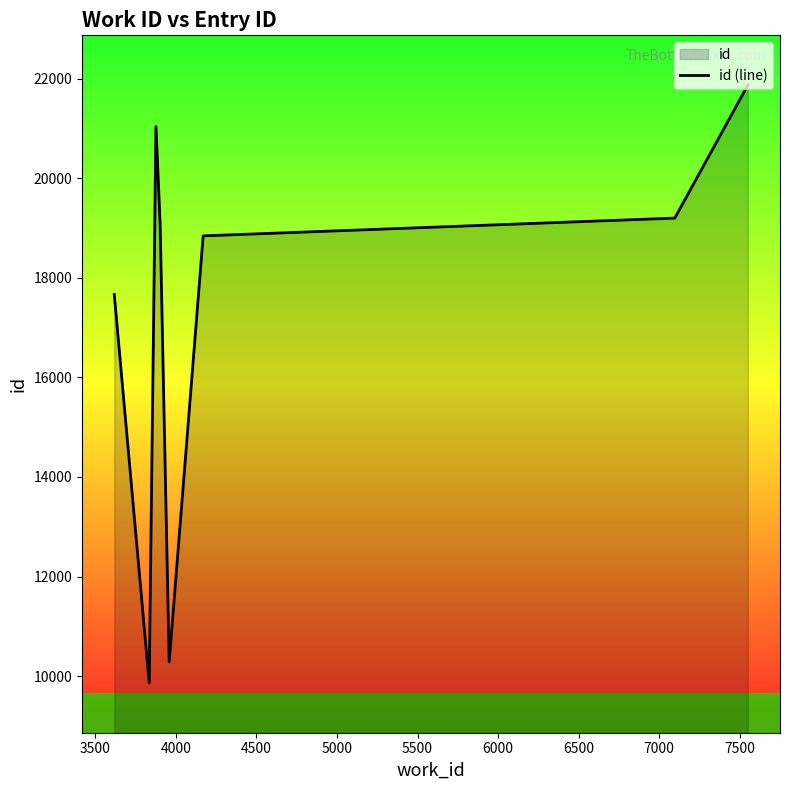

What is the difference between the maximum and second lowest values?

11580